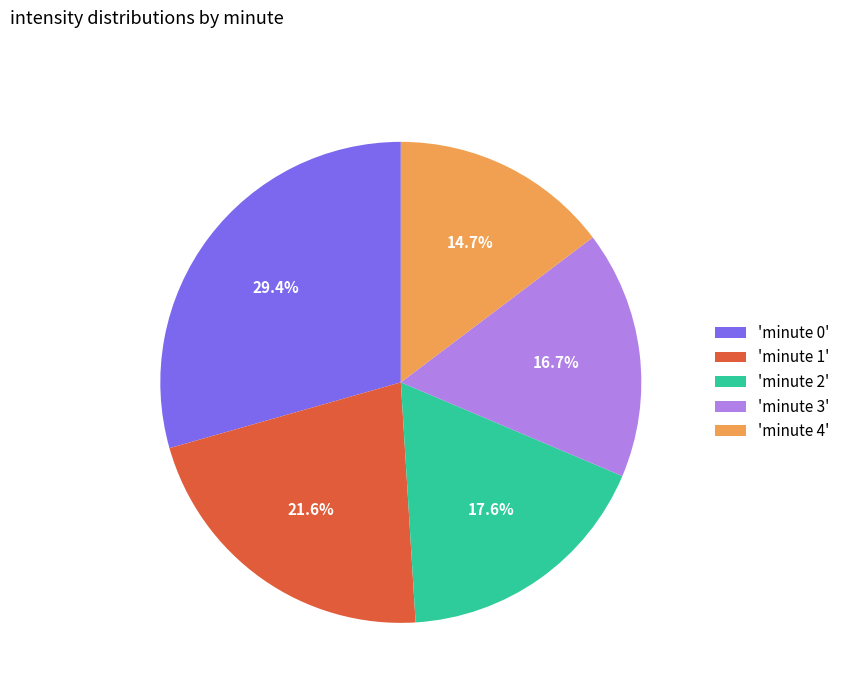

Rank the categories by value from lowest to highest.

'minute 4', 'minute 3', 'minute 2', 'minute 1', 'minute 0'